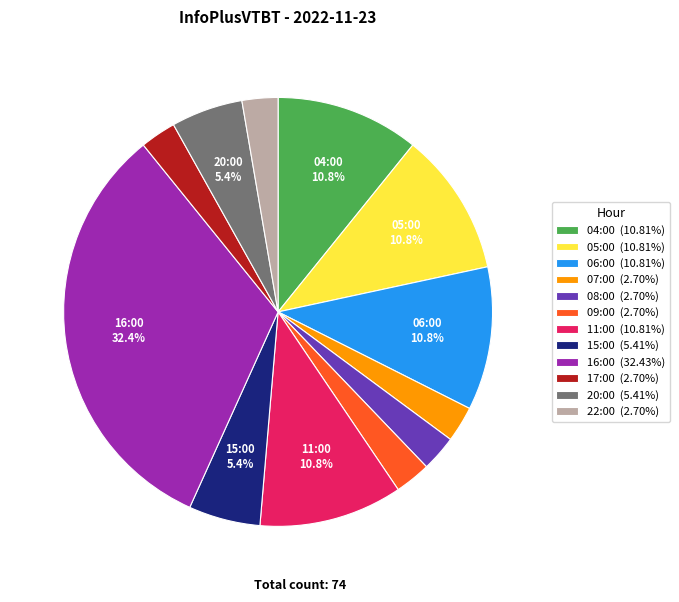

Do 17:00 (2.70%) and 07:00 (2.70%) together represent more than half of the pie?

No